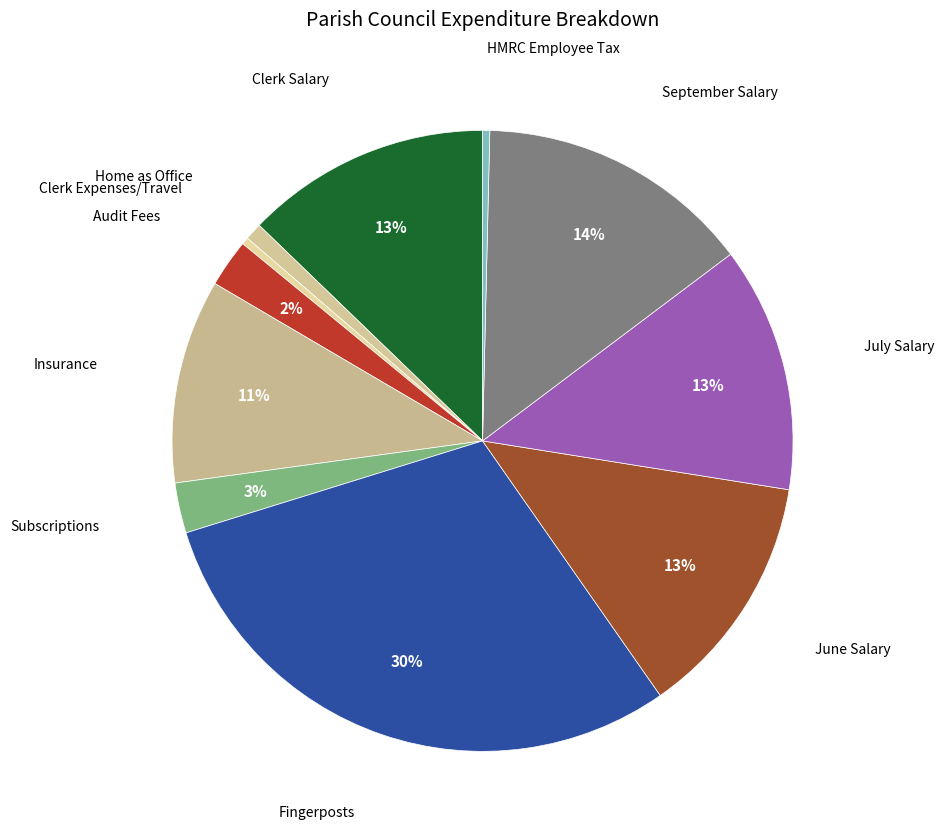

The Clerk Expenses/Travel slice represents 0% of the pie. True or false?

True